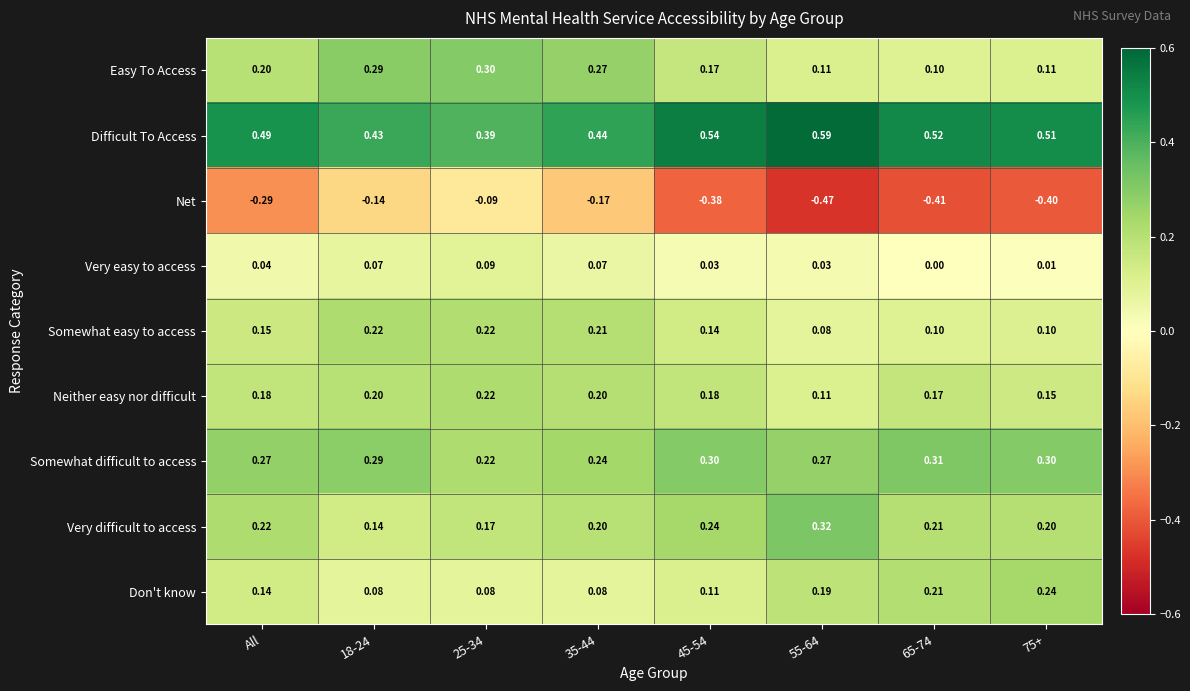

Which series has the largest range (max minus min)?

Net